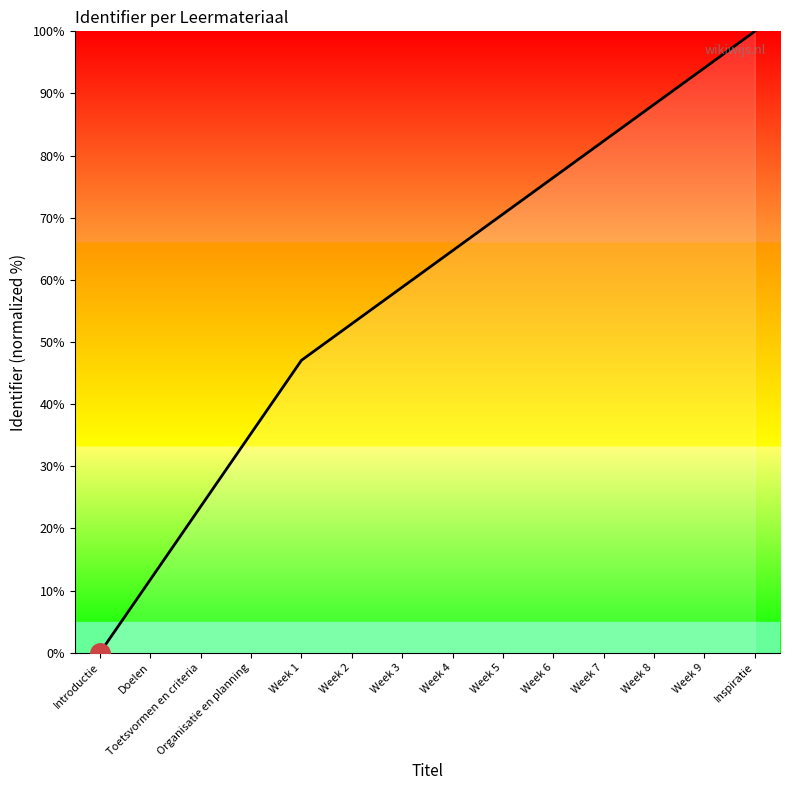

Between Week 5 and Toetsvormen en criteria, which is larger?

Week 5